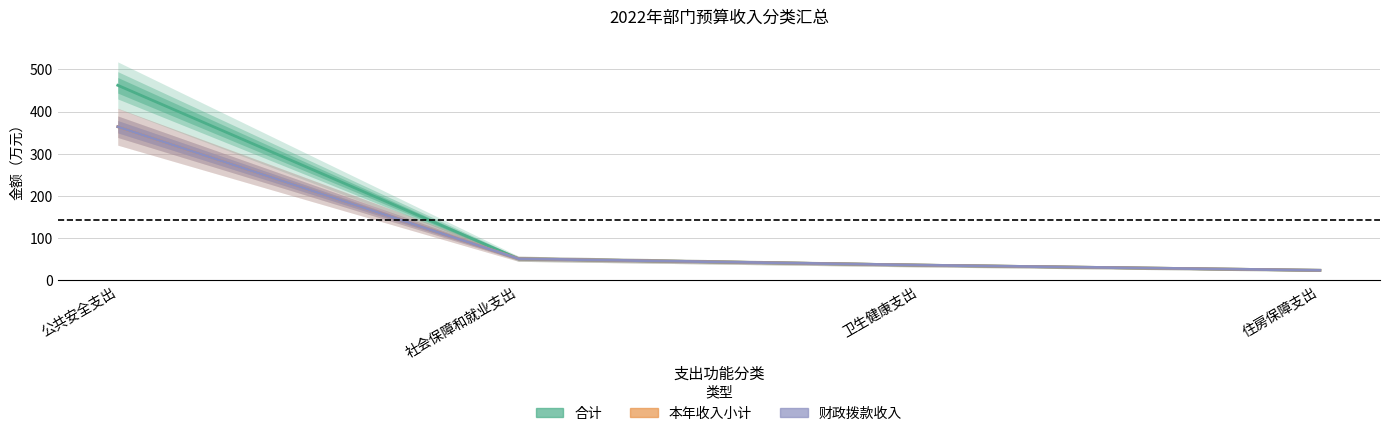

True or false: 本年收入小计 has a value of 10.5 at 住房保障支出.

False